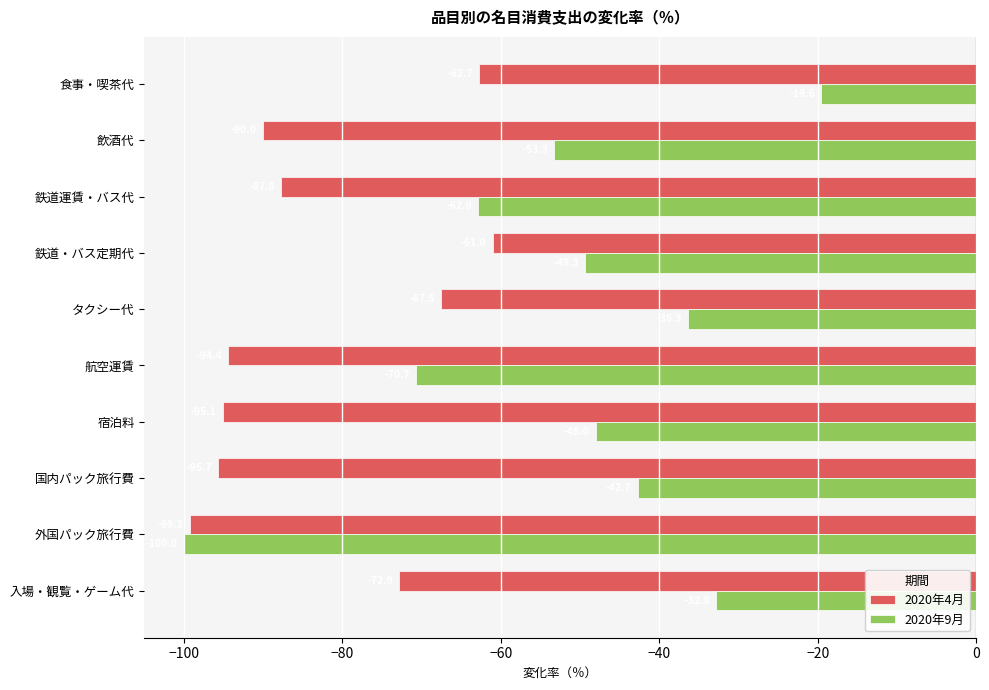

The 2020年4月 series shows -62.7 at 食事・喫茶代. True or false?

True